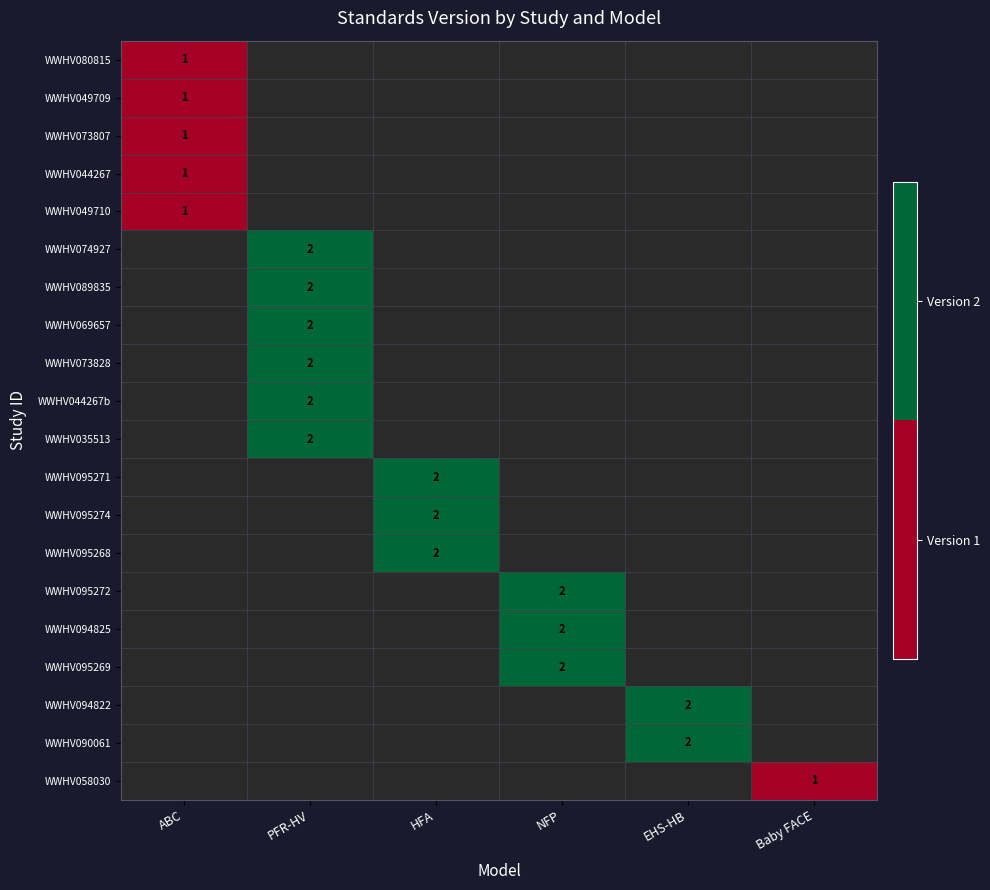

At how many categories does at least one series exceed 1?

4